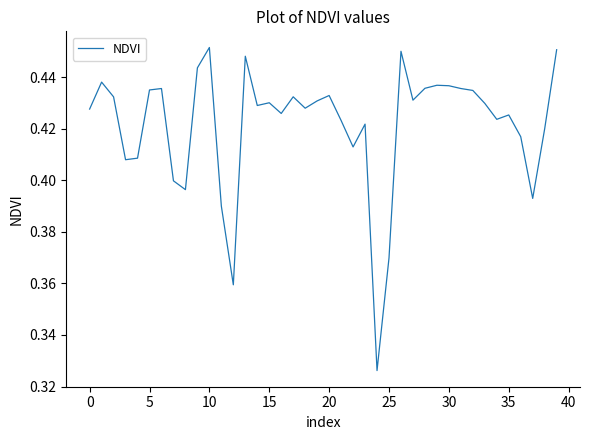

How many interior local peaks (higher than both neighbors) does the data have?

11